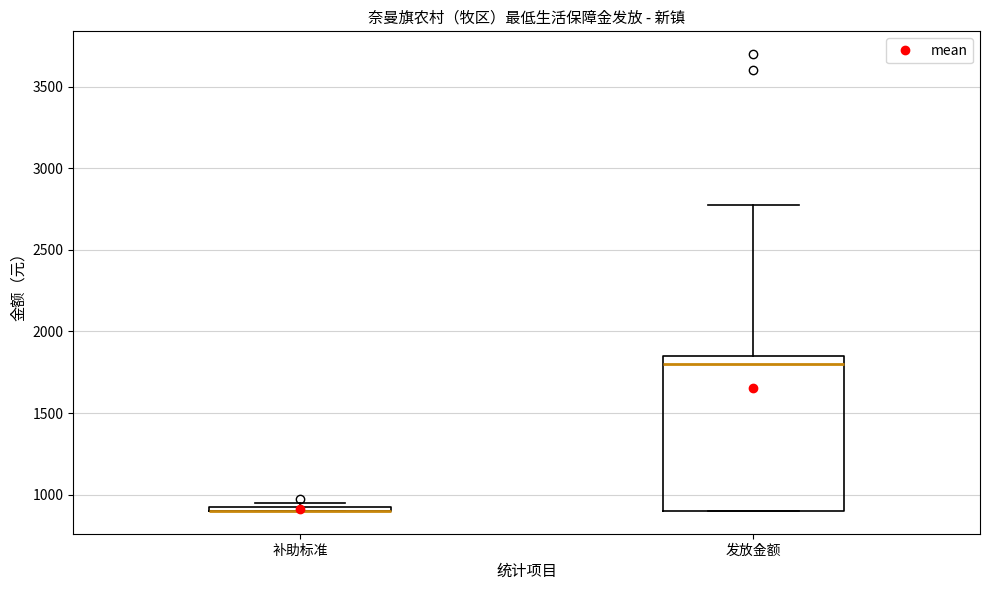

Where is the lower edge of the box for 发放金额 on the y-axis? The values are not printed on the chart, so give them approximately, as read against the axis.

900